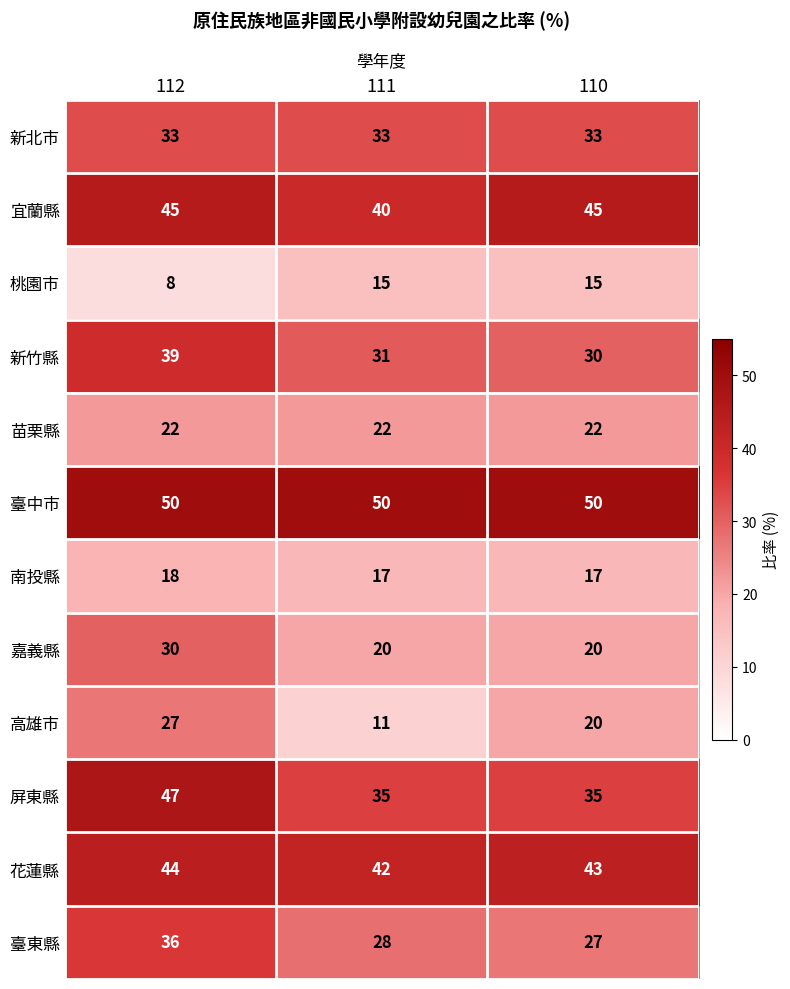

List the series in order of their peak value, highest first.

臺中市, 屏東縣, 宜蘭縣, 花蓮縣, 新竹縣, 臺東縣, 新北市, 嘉義縣, 高雄市, 苗栗縣, 南投縣, 桃園市